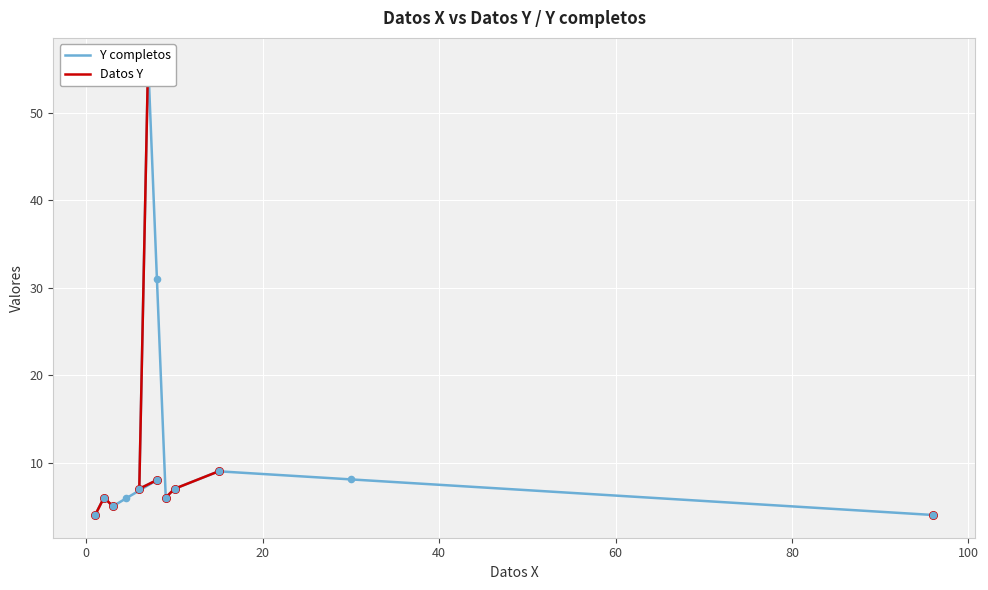

Which series contains the lowest Y value?

Y completos